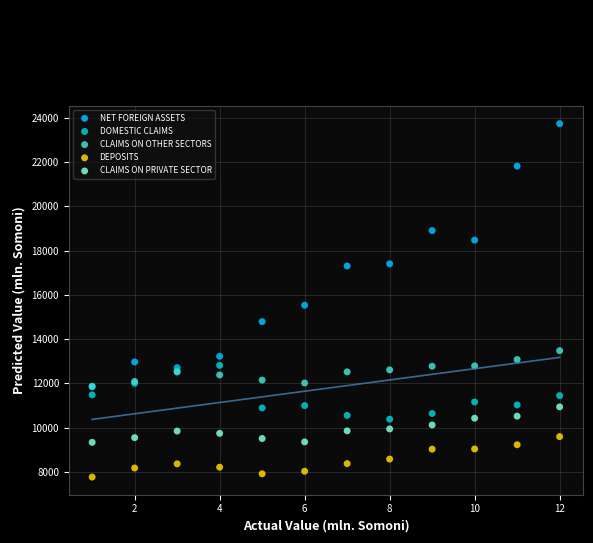

Across all series, what Y value is closest to 15751?

15531.6